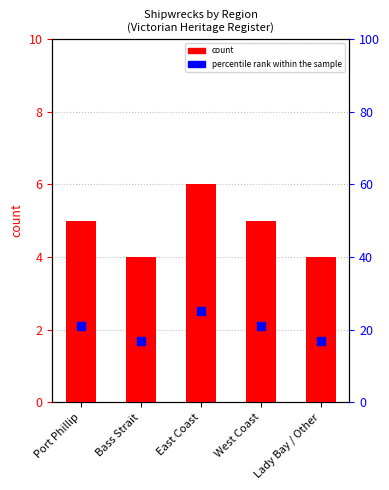

Which series has the largest total across all categories?

percentile rank within the sample